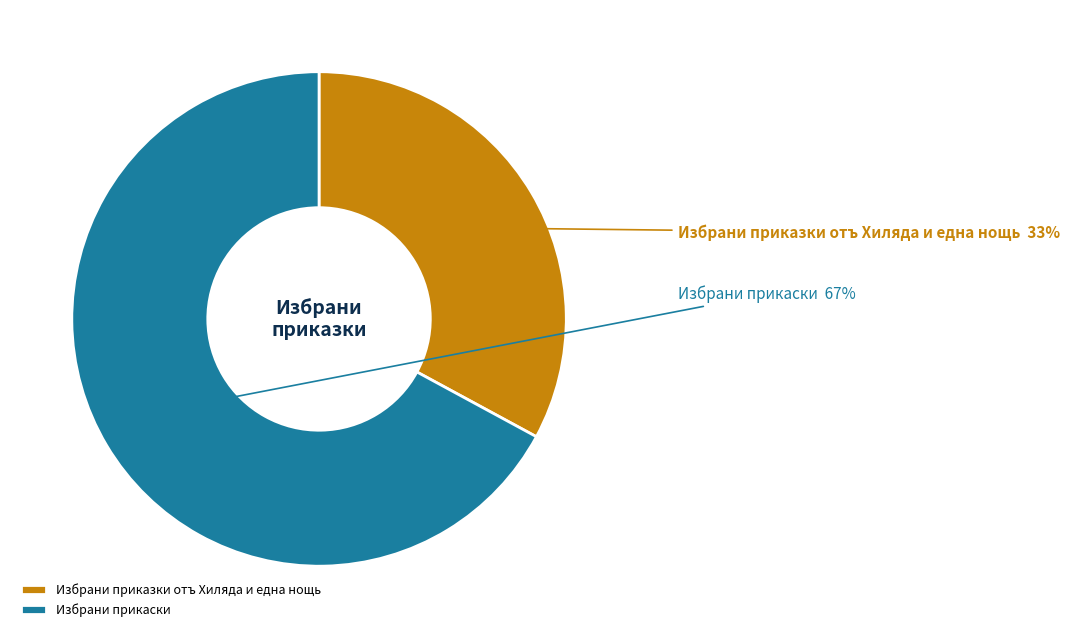

Is there any slice that represents more than half of the pie?

Yes